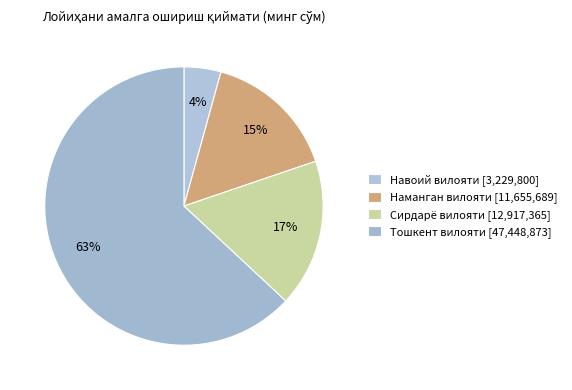

What is the ratio of the value at Навоий вилояти to the value at Сирдарё вилояти?

0.3